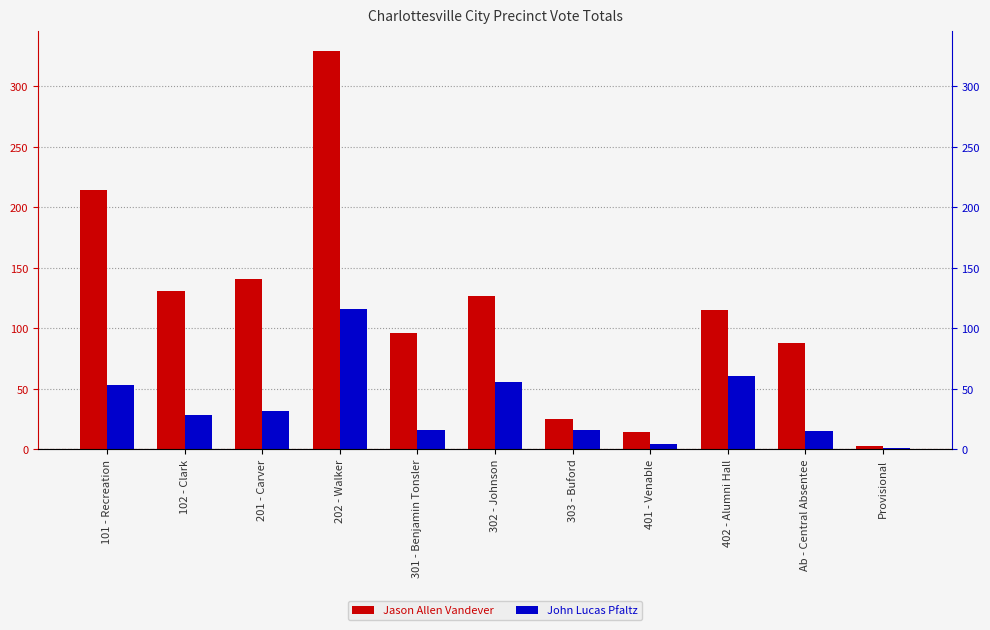

Read the Jason Allen Vandever value at 401 - Venable, to the nearest 10.

10